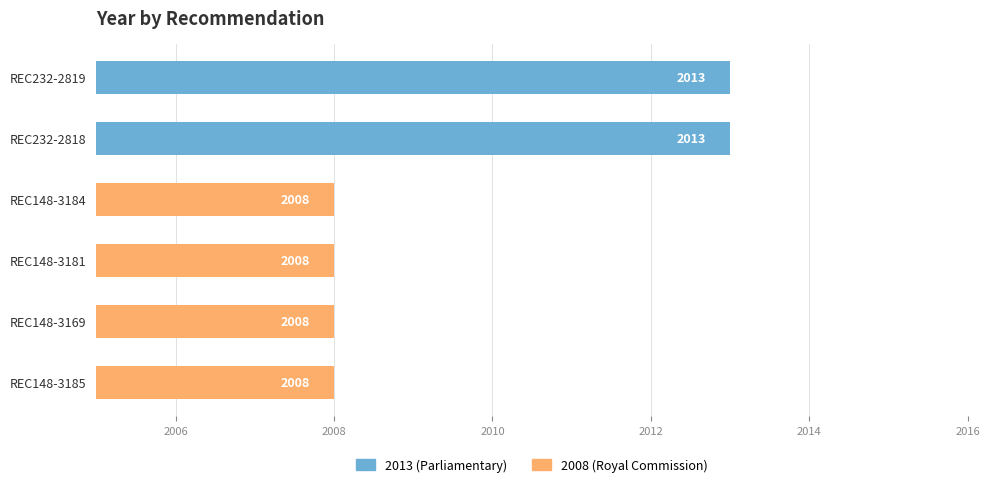

What is the average value?

2010